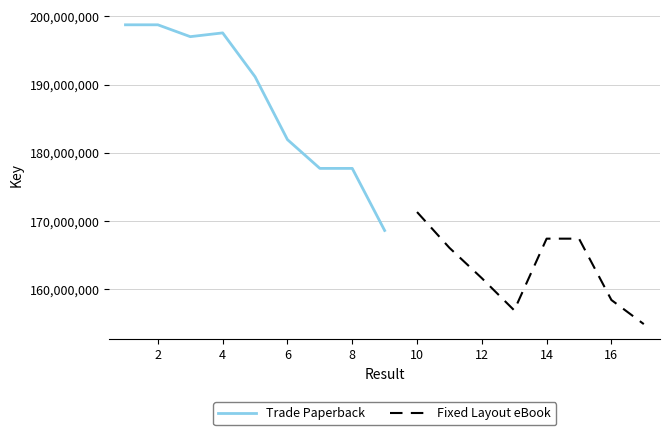

At which category does the data reach its first local peak?

2